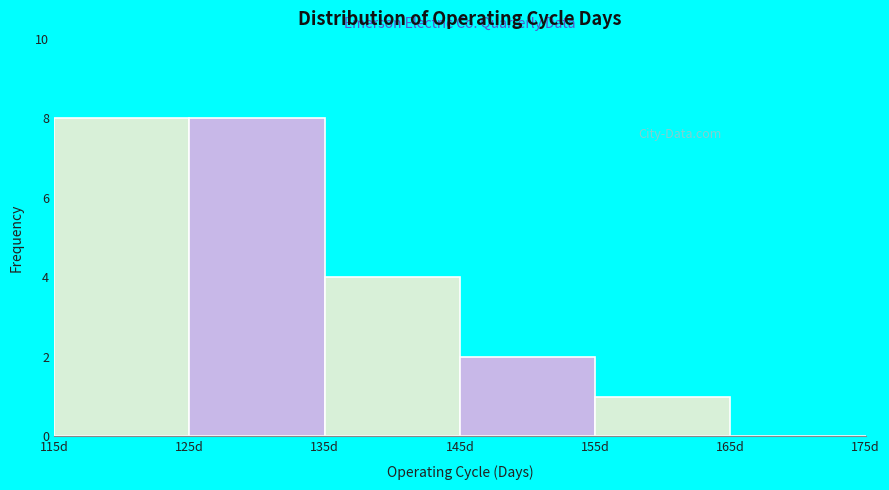

Reading left to right, transcribe this chart: for each bar, give the range it covers on the x-axis and its height. The values are not printed on the chart, so give them approximately, as read against the axis.

115 to 125: 8
125 to 135: 8
135 to 145: 4
145 to 155: 2
155 to 165: 1
165 to 175: 0